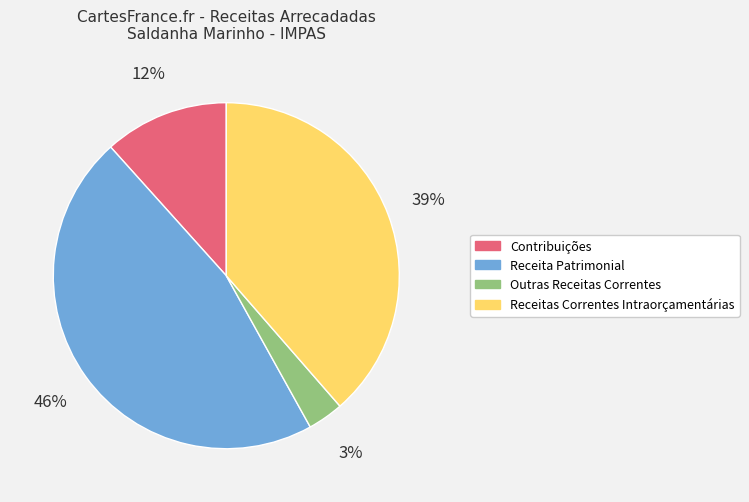

Is it true that Receitas Correntes Intraorçamentárias is 39% of the pie?

True